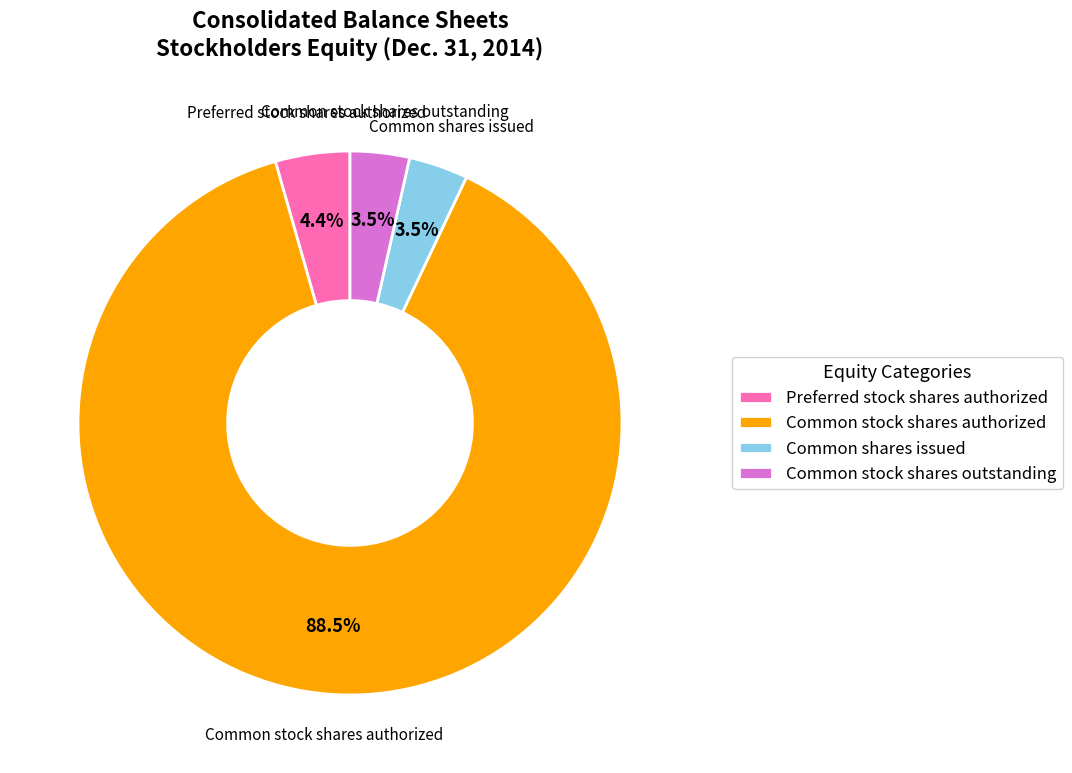

Which category accounts for the majority?

Common stock shares authorized